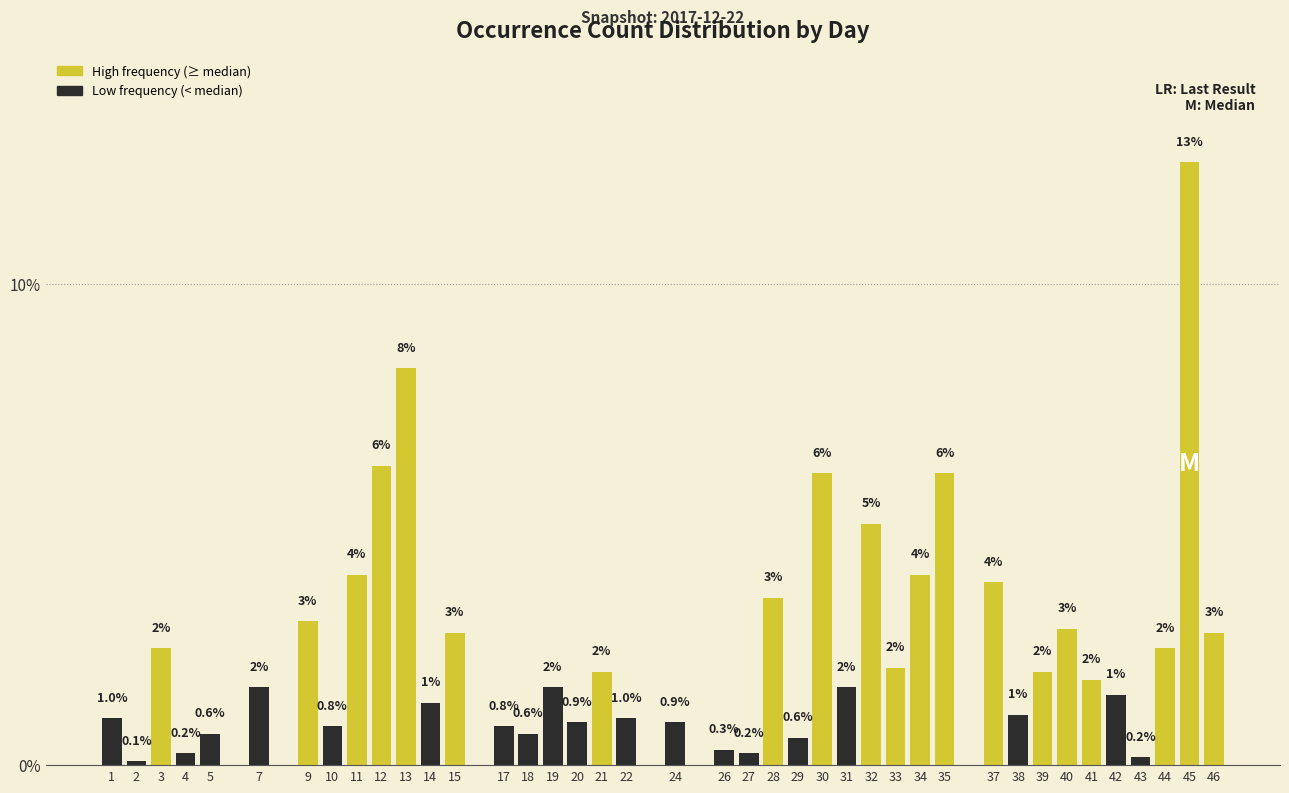

What is the average value?

2.5